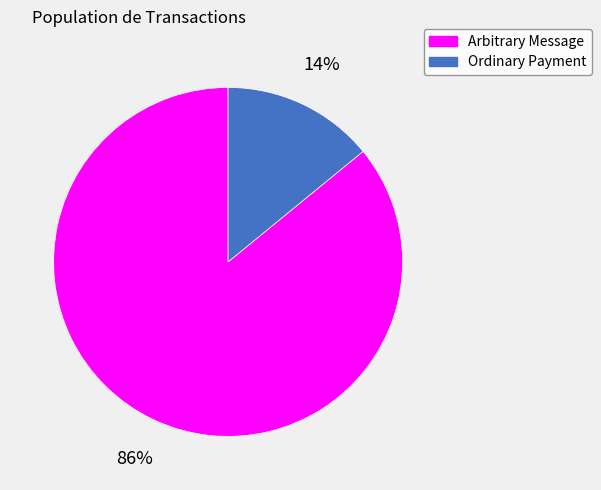

Is there any slice that represents more than half of the pie?

Yes